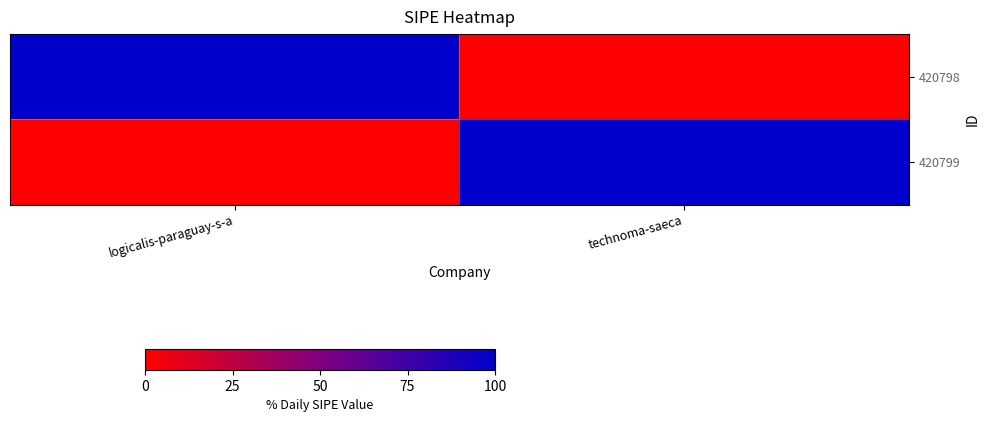

What is the greatest value displayed?

100